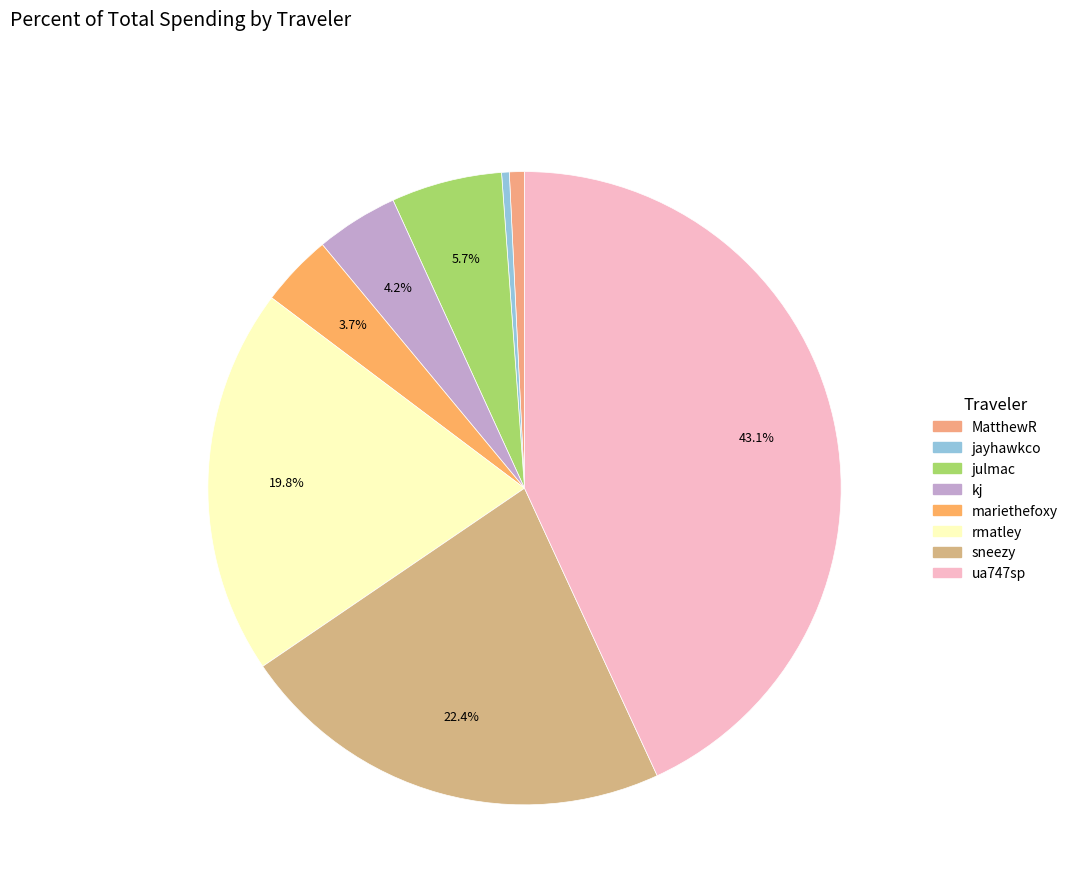

To the nearest percent, what portion does mariethefoxy represent?

4%